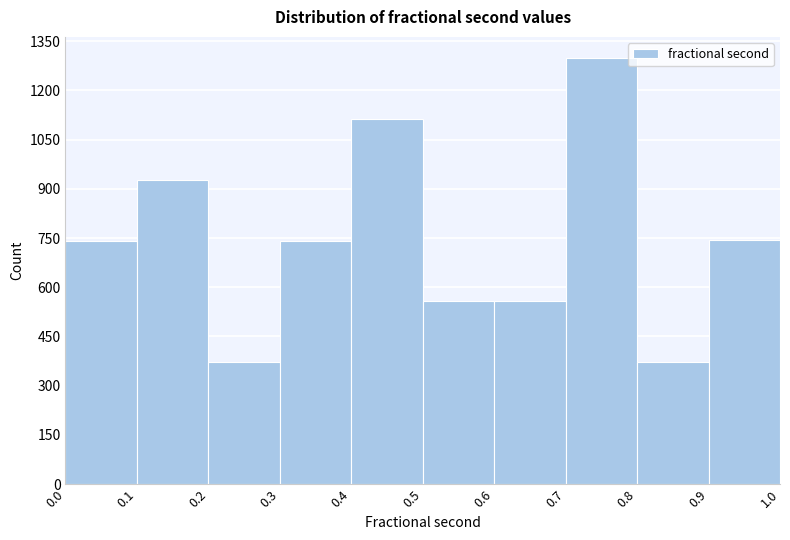

Over which range of the x-axis is the bar tallest?

0.7 to 0.8